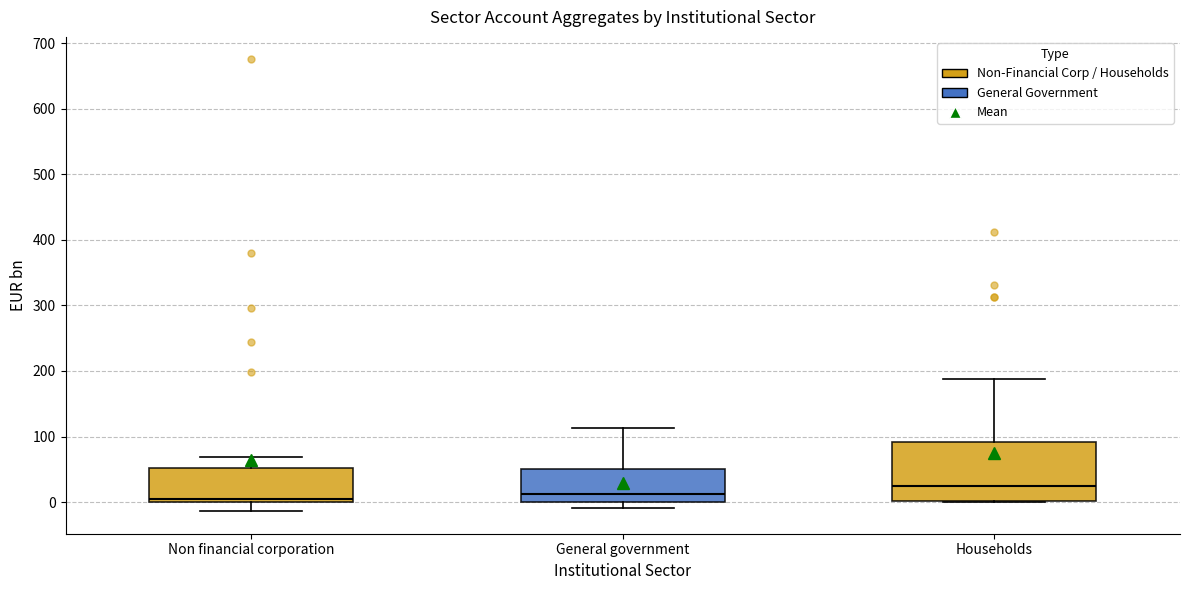

Reading left to right, transcribe this box plot: for each box, give where its median line is, the range the box spans, and where its two whiskers end, as read against the y-axis. The values are not printed on the chart, so give them approximately, as read against the axis.

Non financial corporation: median 0 (just above the box's lower edge), box 0 to 50, whiskers -10 to 70
General government: median 10, box 0 to 50, whiskers -10 to 110
Households: median 20, box 0 to 90, whiskers 0 to 190